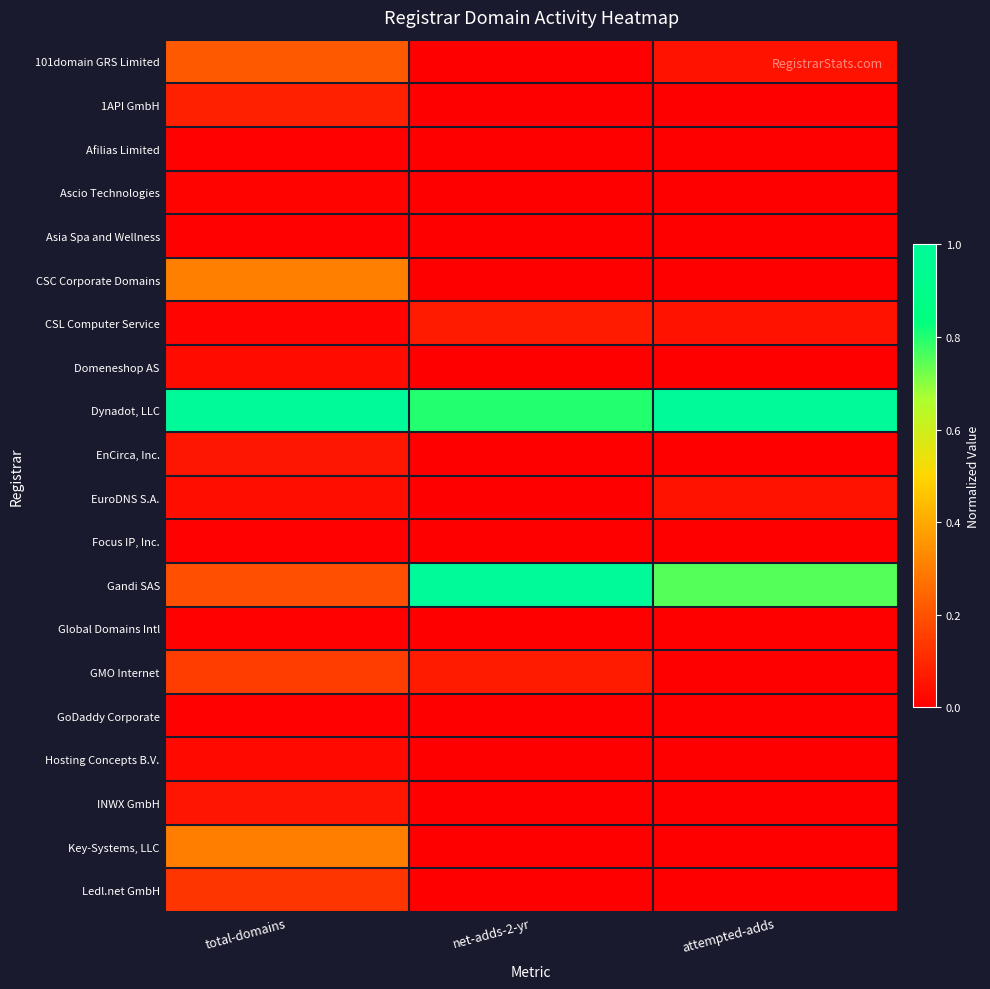

Is it true that Domeneshop AS equals -0.0 at attempted-adds?

False